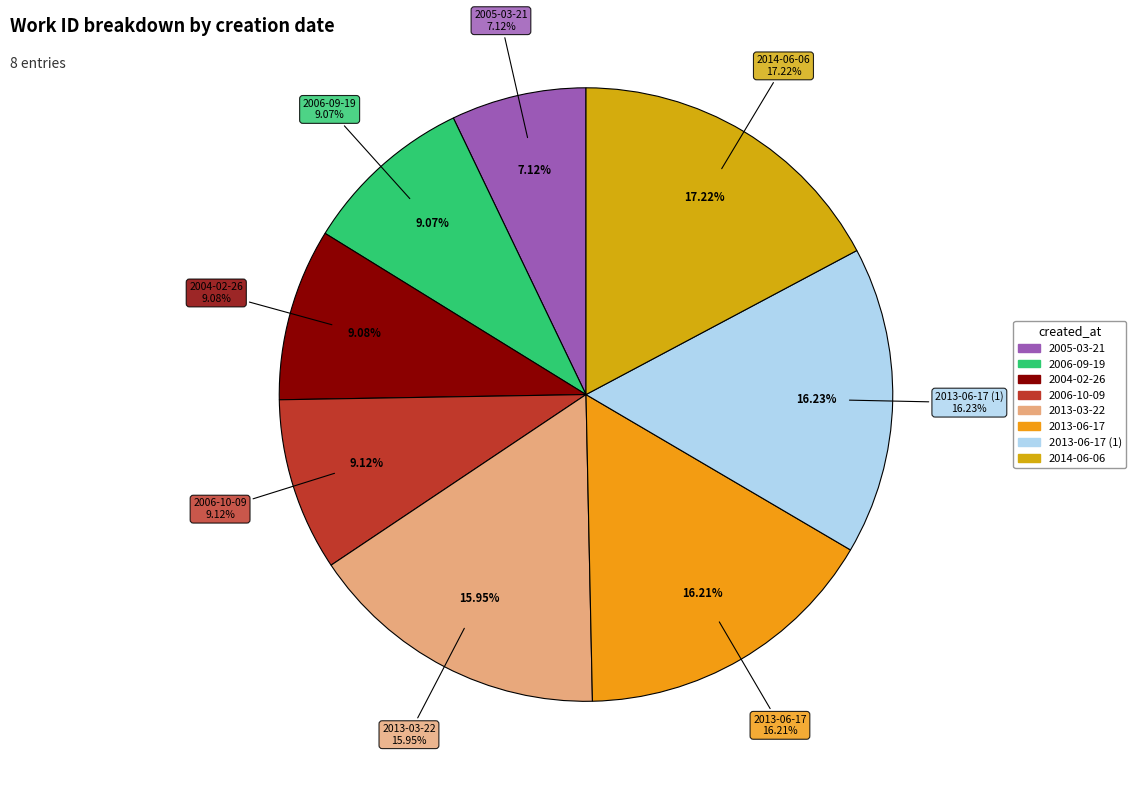

Is there any slice that represents more than half of the pie?

No